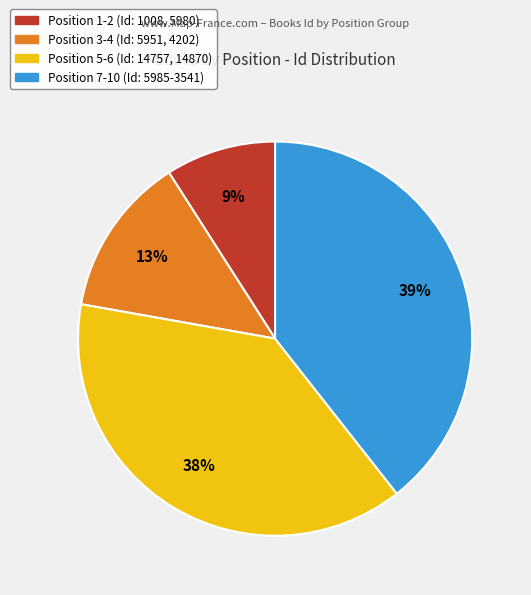

Is there any slice that represents more than half of the pie?

No